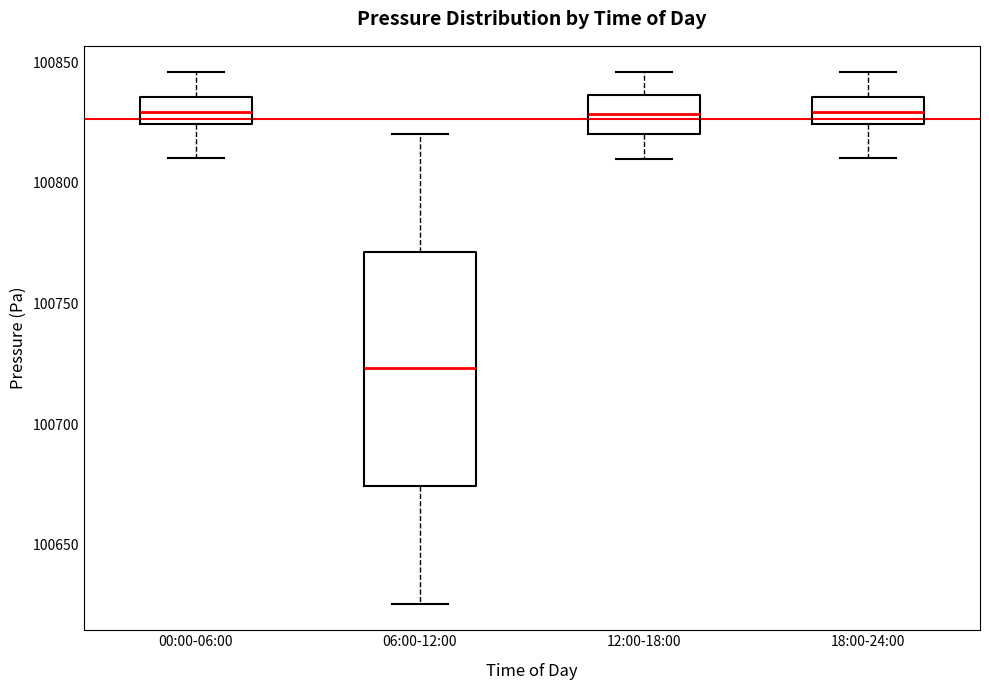

Reading left to right, transcribe this box plot: for each box, give where its median line is, the range the box spans, and where its two whiskers end, as read against the y-axis. The values are not printed on the chart, so give them approximately, as read against the axis.

00:00-06:00: median 100830, box 100825 to 100835, whiskers 100810 to 100845
06:00-12:00: median 100725, box 100675 to 100770, whiskers 100625 to 100820
12:00-18:00: median 100830, box 100820 to 100835, whiskers 100810 to 100845
18:00-24:00: median 100830, box 100825 to 100835, whiskers 100810 to 100845